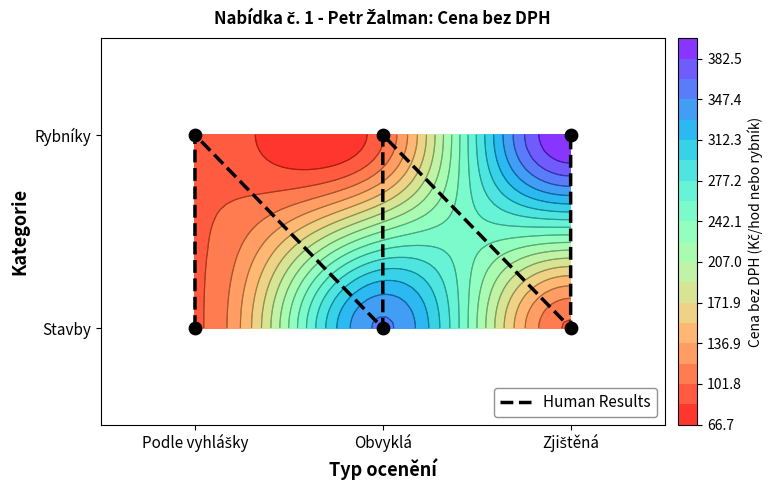

Where is the data nearest to the value 0?

Podle vyhlášky